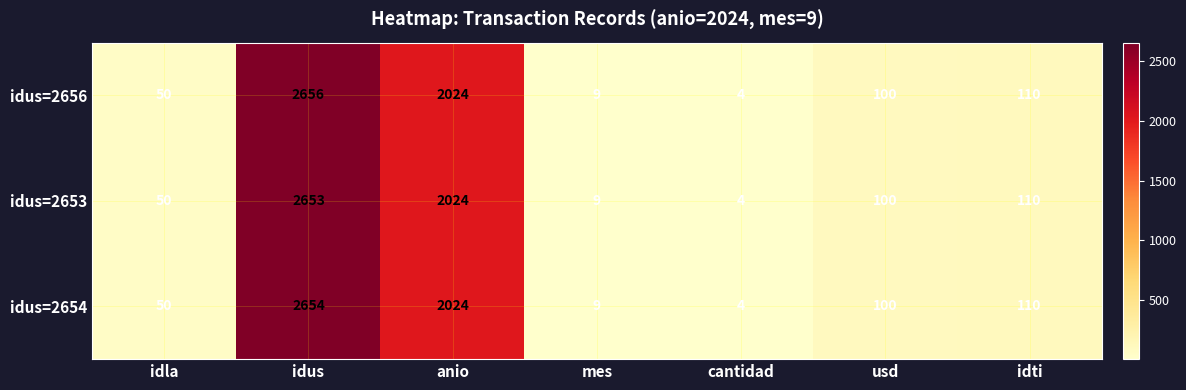

Read the idus=2653 value at mes.

9